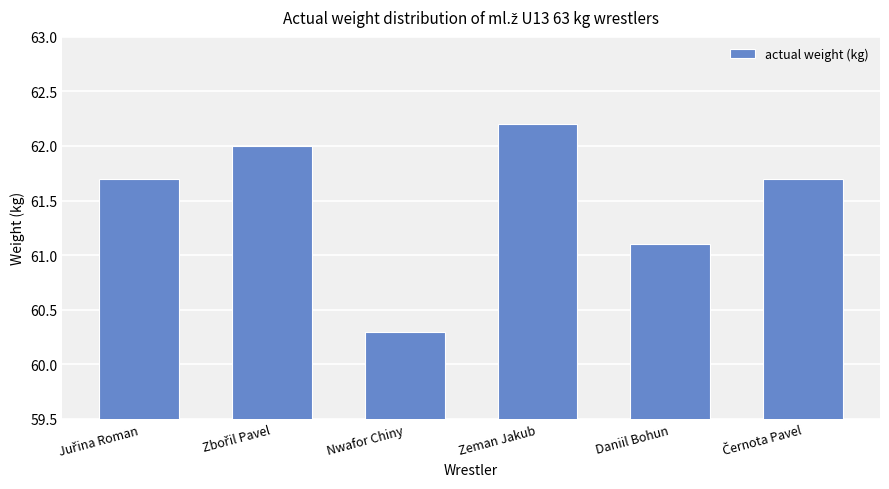

What is the minimum value shown in the chart?

60.3